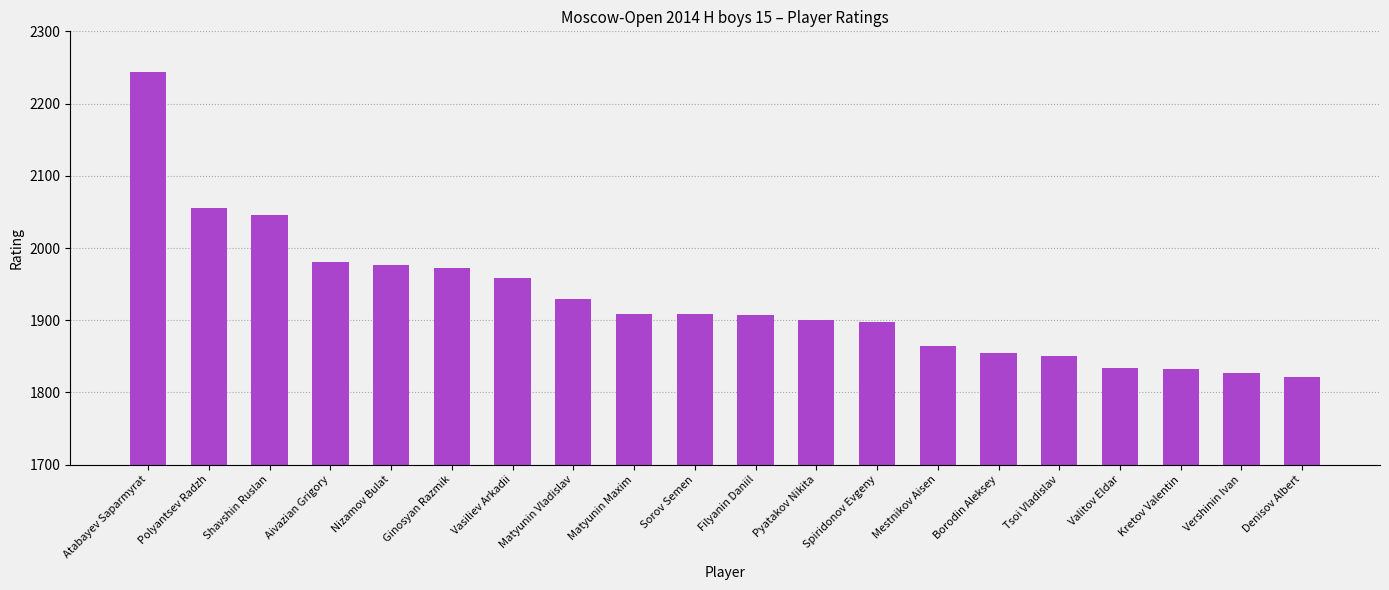

Is it true that the value at Polyantsev Radzh is 2055?

True